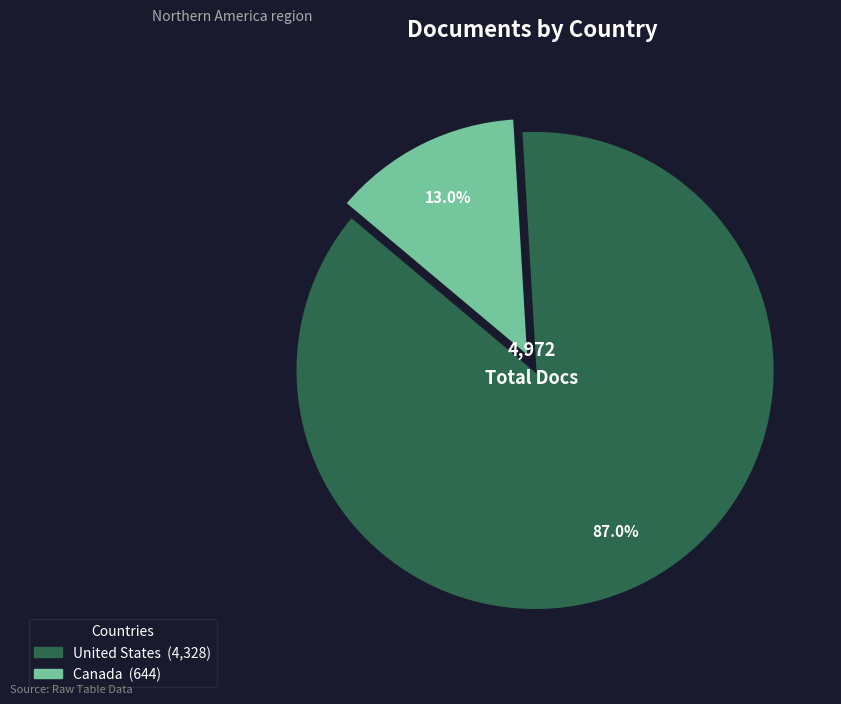

Between Canada and United States, which is larger?

United States